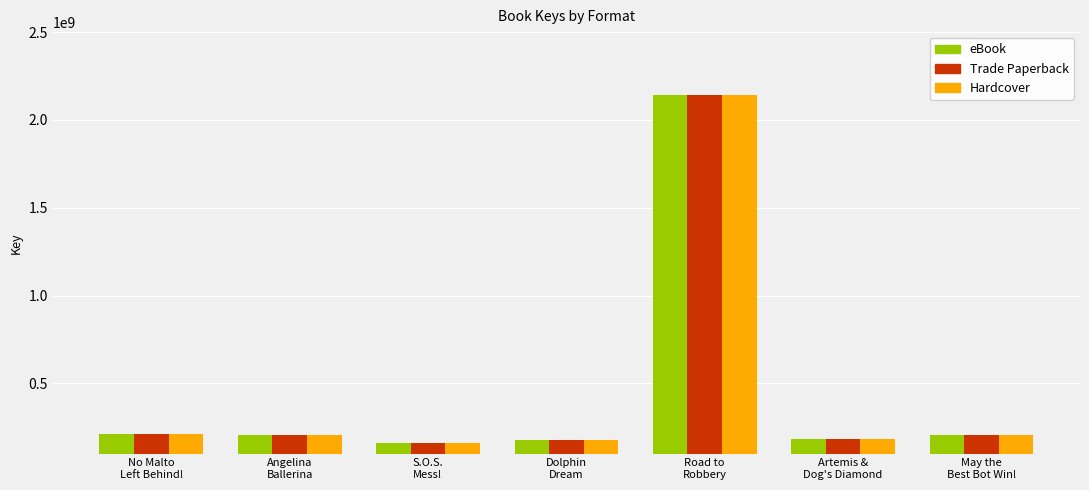

The Trade Paperback series shows 346983441 at May the
Best Bot Win!. True or false?

False